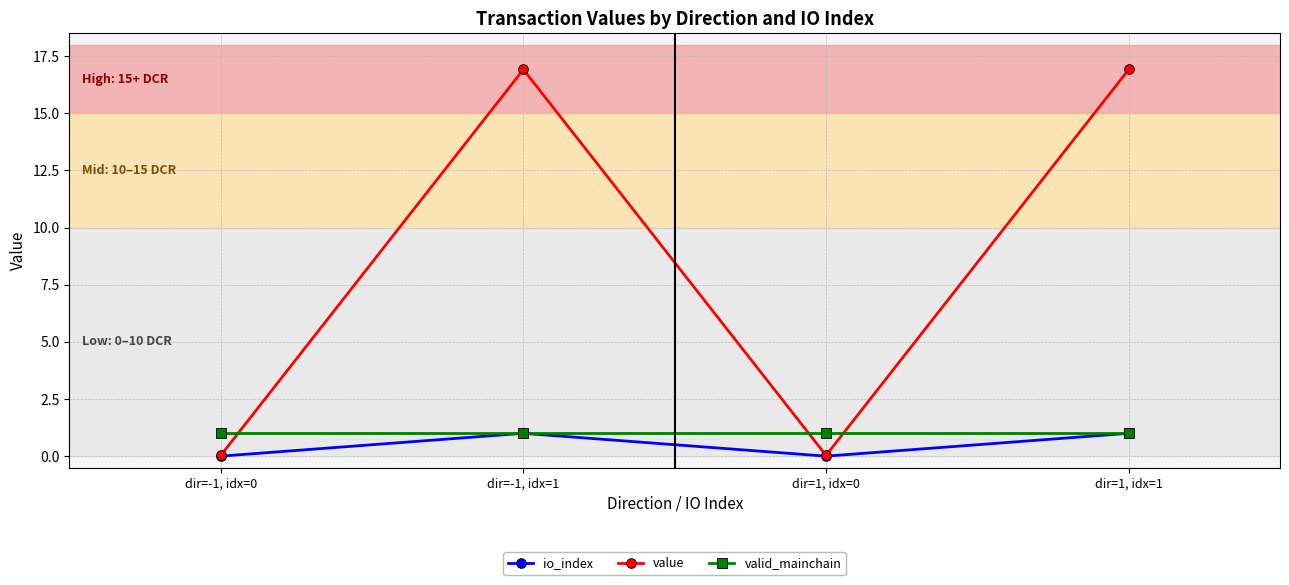

True or false: value has a value of 16.9 at dir=1, idx=1.

True